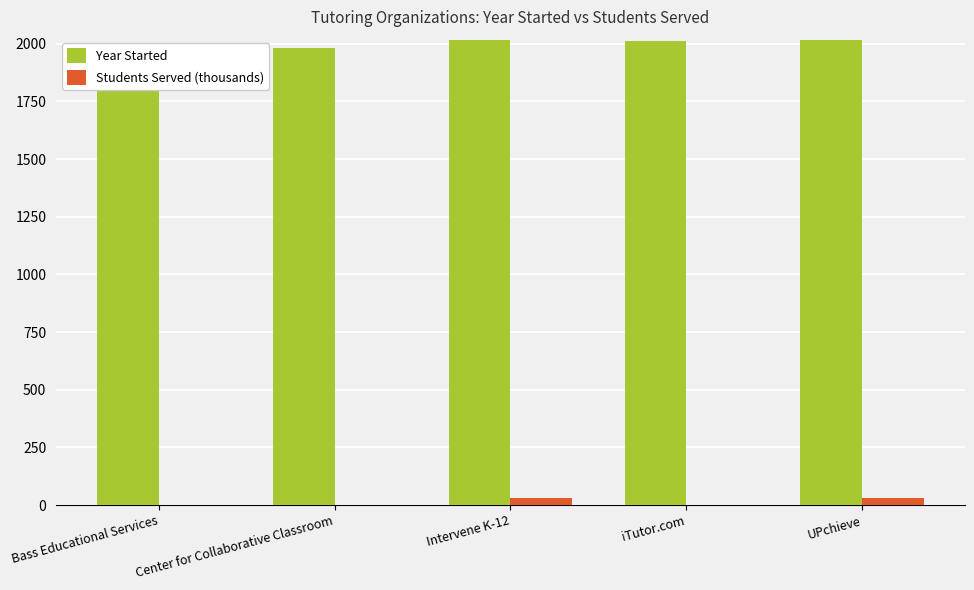

Between Bass Educational Services and UPchieve, which series saw the biggest shift?

Students Served (thousands)